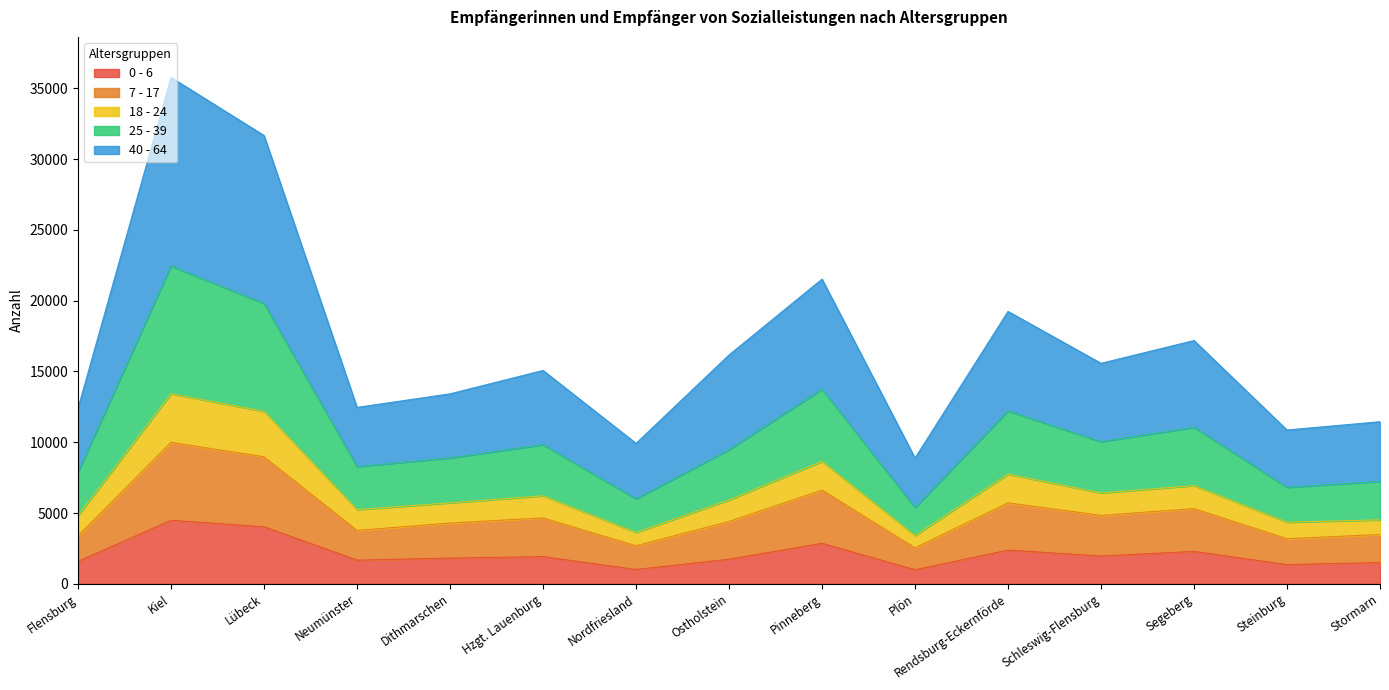

At which label does 18 - 24 reach its minimum?

Plön